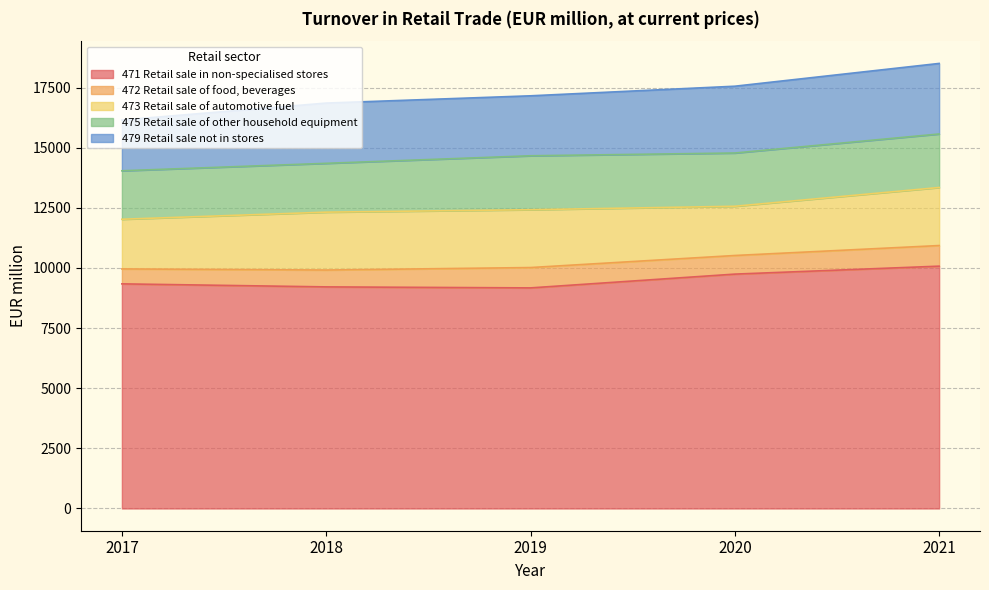

Where is the first local minimum for 473 Retail sale of automotive fuel?

2020